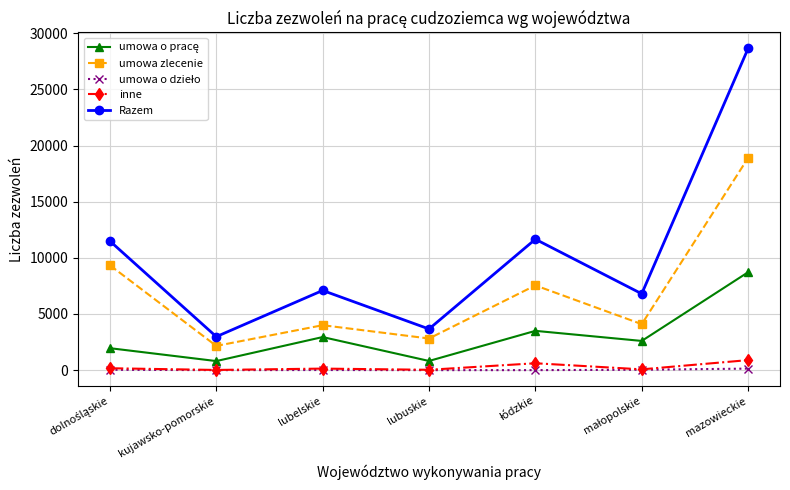

At which category is the sum across all series the highest?

mazowieckie